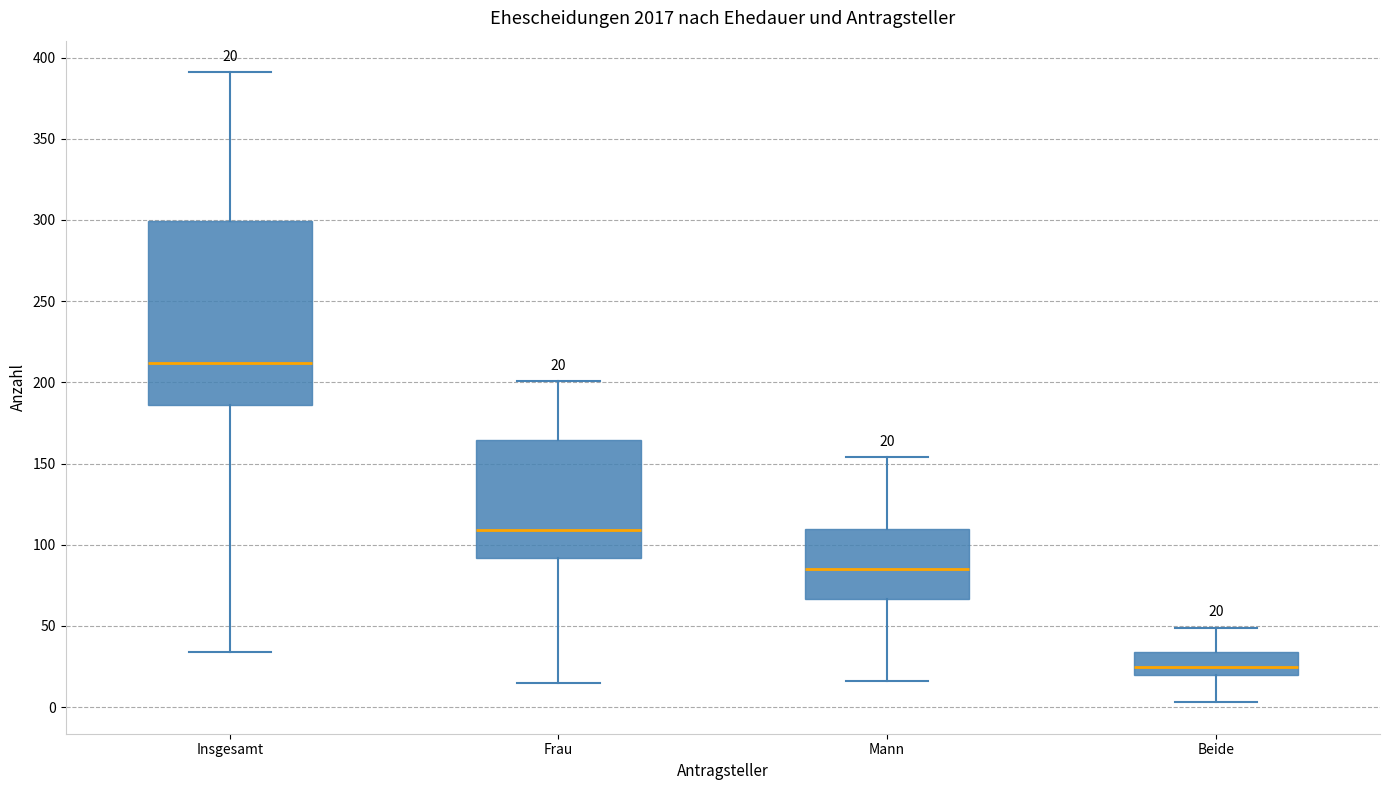

Comparing the boxes themselves (not the whiskers), which one is the tallest?

Insgesamt